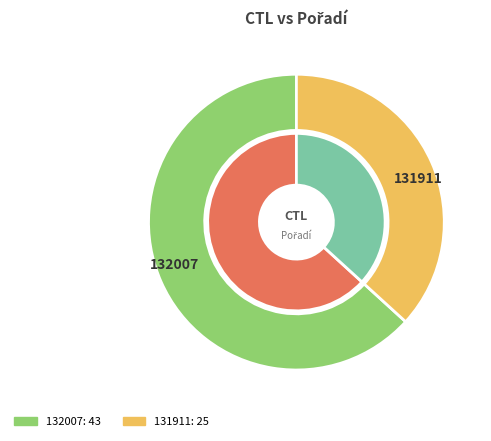

To the nearest percent, what is the average slice percentage?

50%